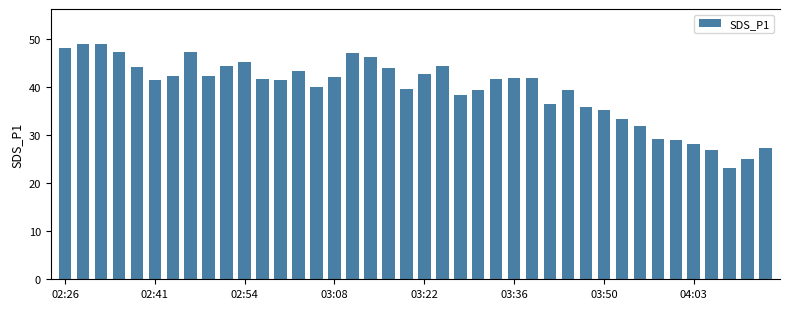

What is the greatest value displayed?

48.9